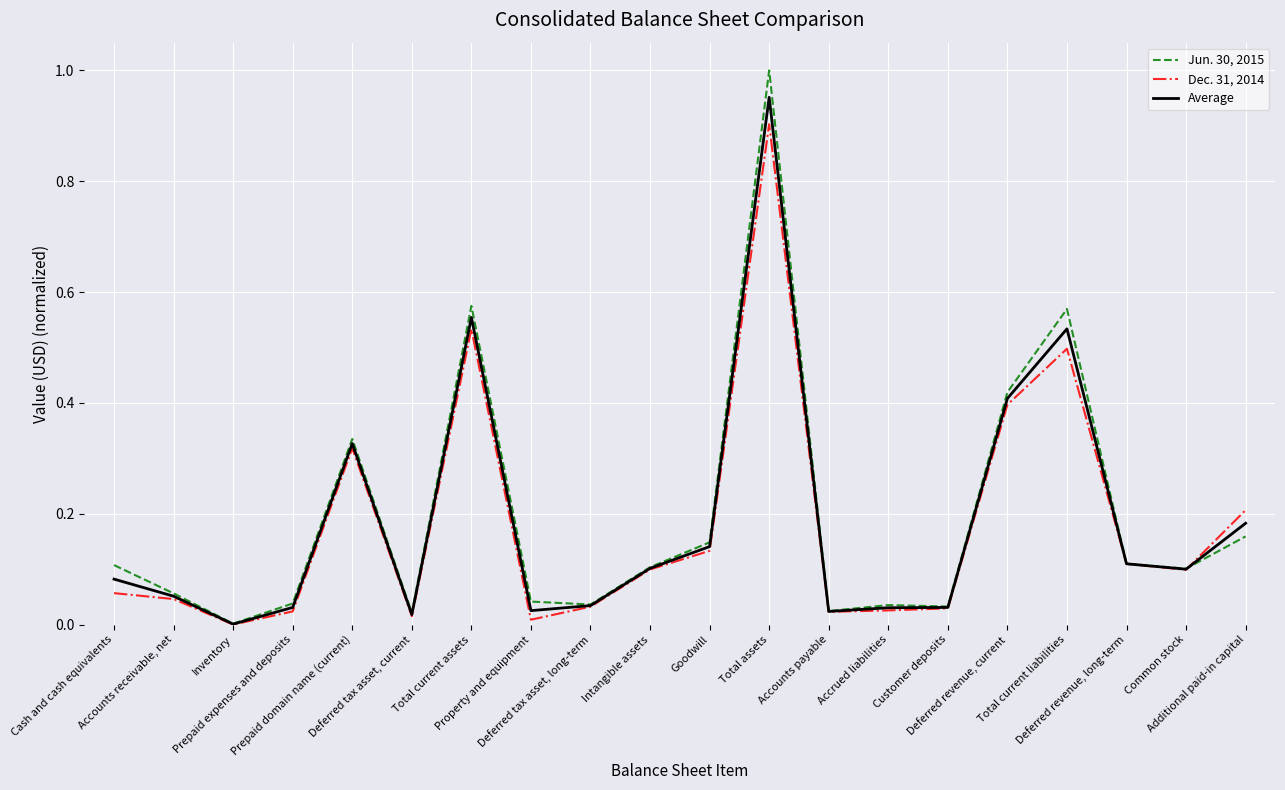

Which series has the widest spread of values?

Jun. 30, 2015